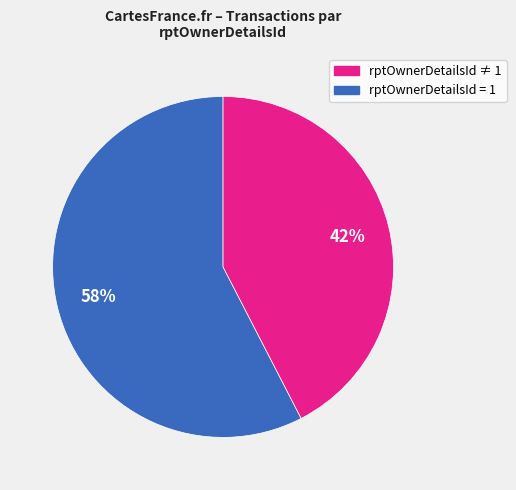

Does any single category account for the majority?

Yes